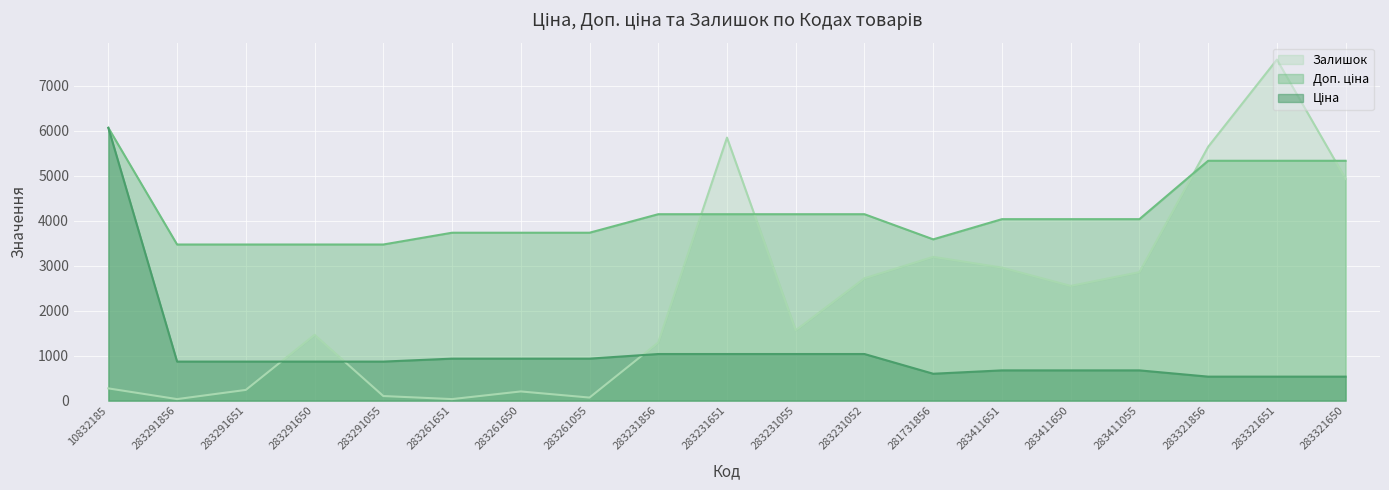

Which series changed the most between 283231856 and 283231651?

Залишок